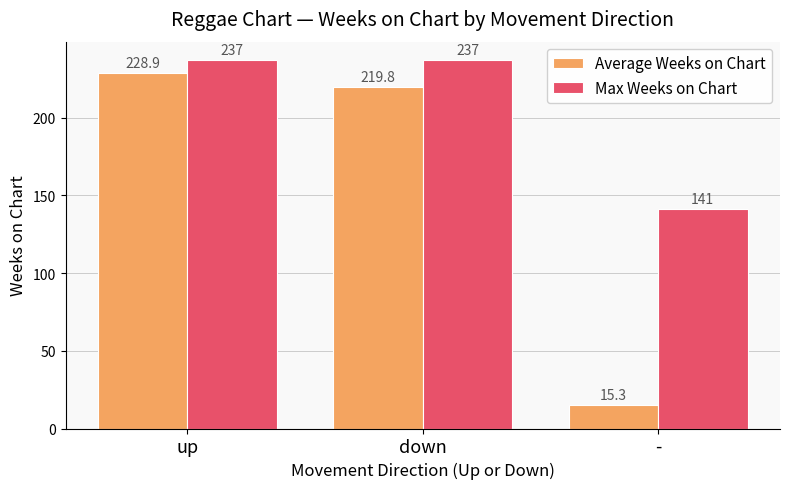

Reading left to right, what are all the values shown in this chart?

Average Weeks on Chart: 228.9	219.8	15.3
Max Weeks on Chart: 237.0	237.0	141.0